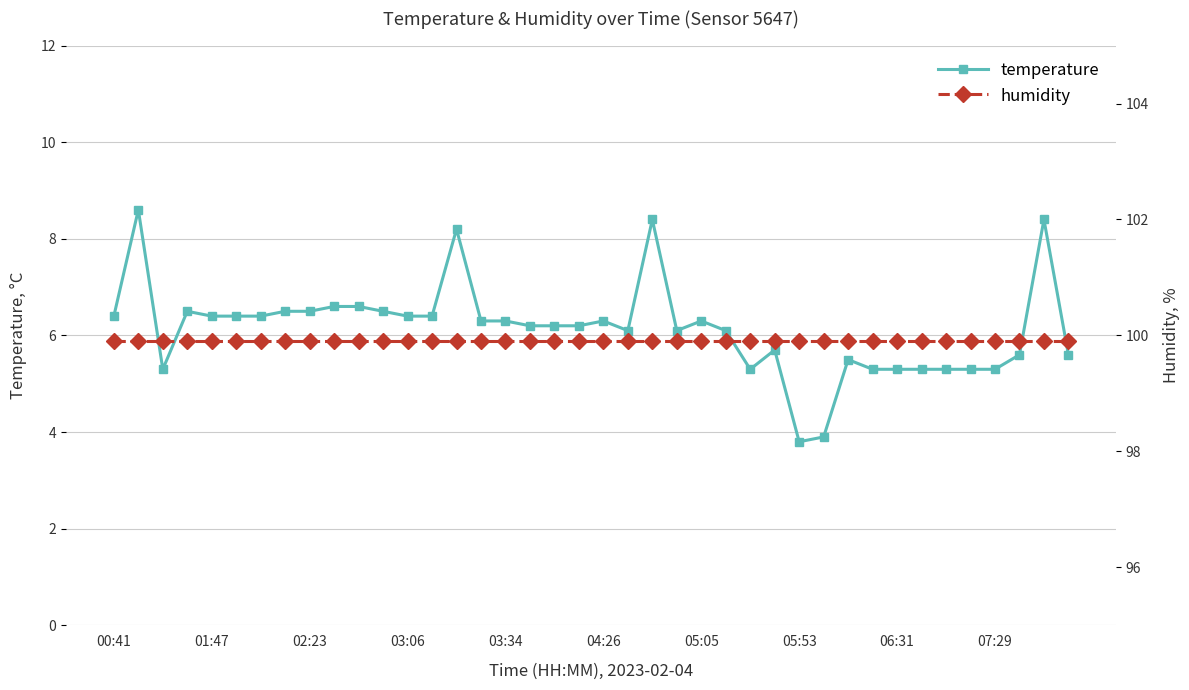

What is the maximum value shown in the chart?

99.9